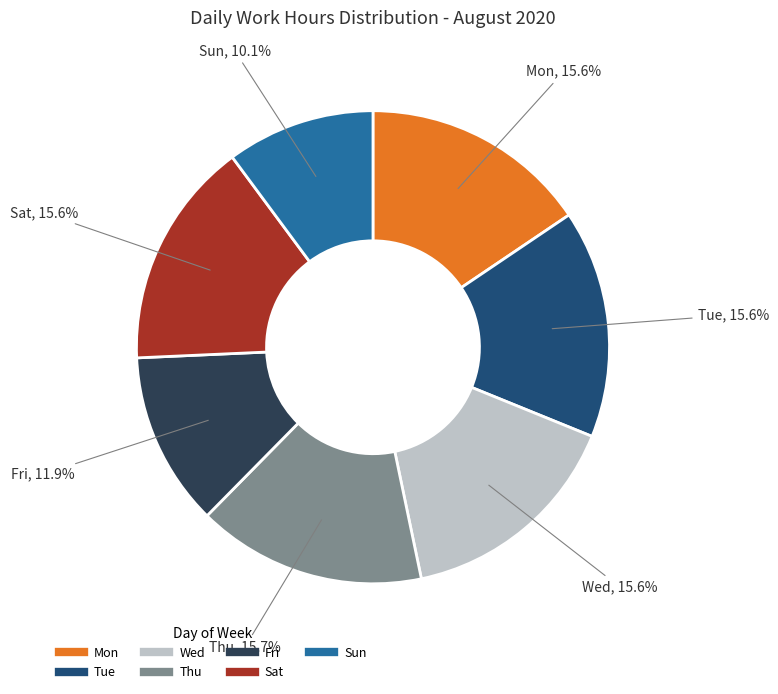

Is there any slice that represents more than half of the pie?

No